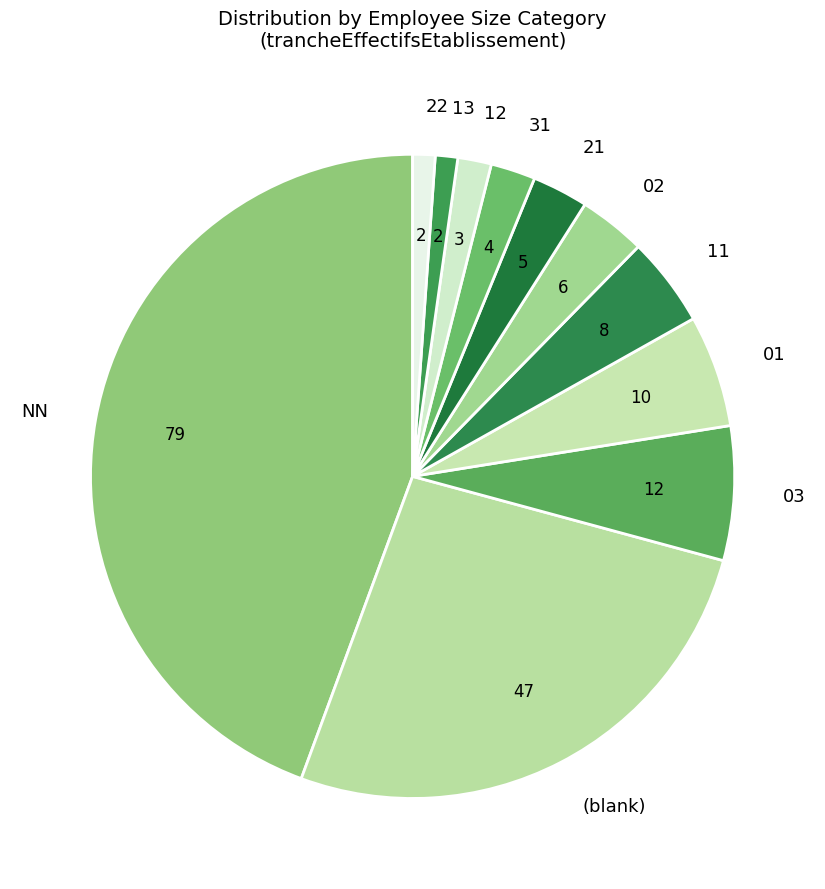

Which has a higher value, 11 or 13?

11